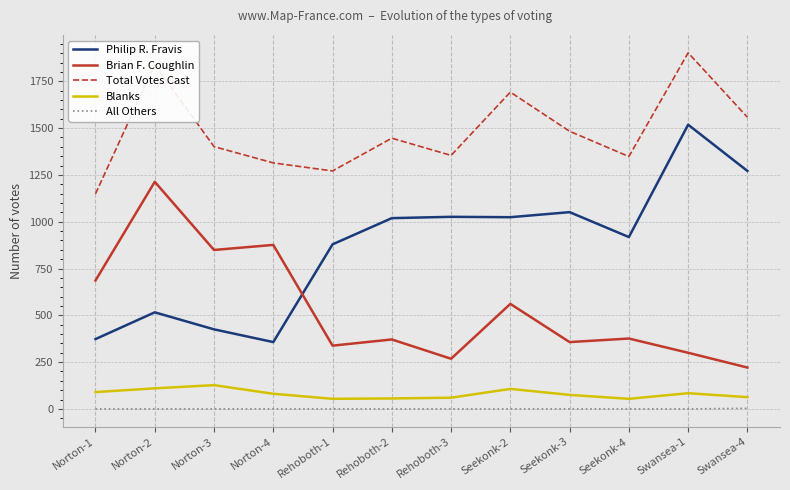

Which series has the largest total across all categories?

Total Votes Cast